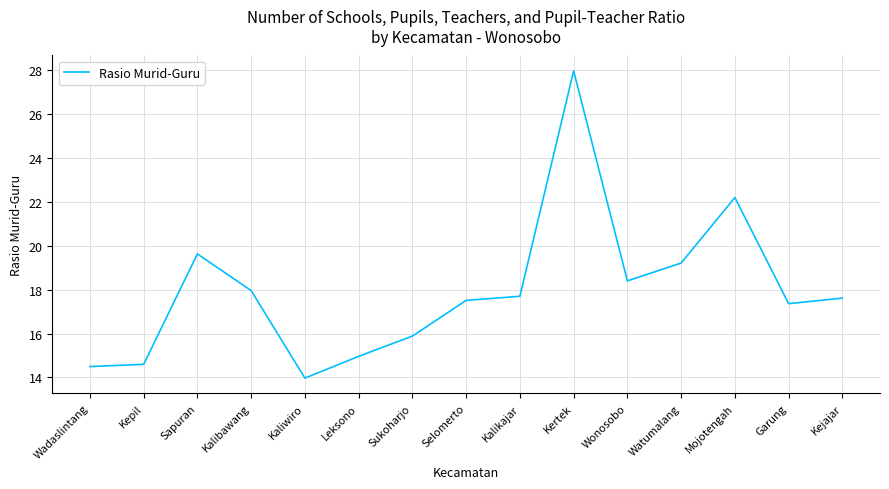

What is the minimum value shown in the chart?

14.0